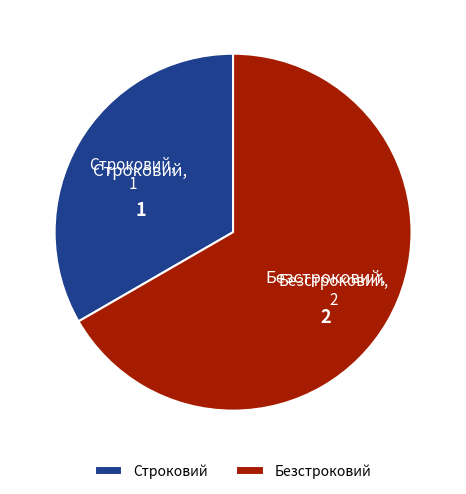

Is the sum of Строковий and Безстроковий greater than half?

Yes